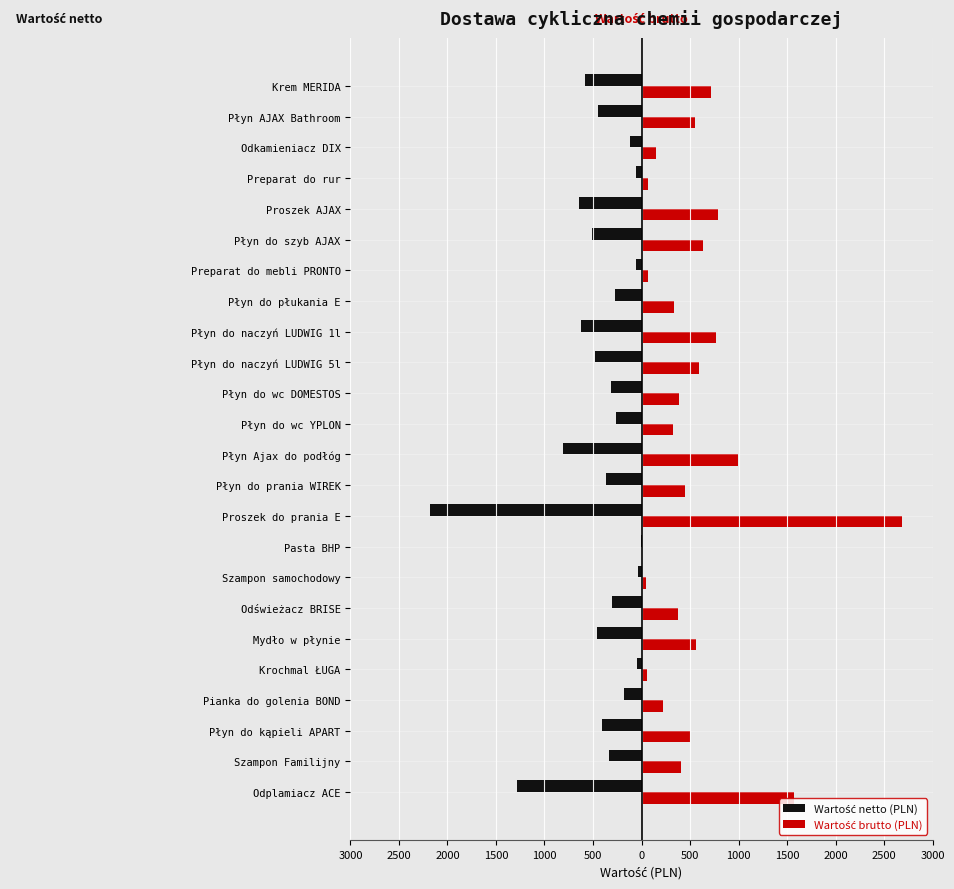

Reading right to left, transcribe all the data shown in this chart.

Wartość netto (PLN): -585.0	-446.4	-117.6	-56.0	-639.2	-513.0	-56.8	-270.6	-623.0	-480.0	-316.0	-267.3	-811.2	-366.6	-2182.2	-4.8	-40.0	-303.6	-460.0	-48.3	-176.0	-404.2	-334.8	-1278.4
Wartość brutto (PLN): 719.5	549.1	144.7	68.9	786.2	631.0	69.9	332.8	766.3	590.4	388.7	328.8	997.8	450.9	2684.2	5.9	49.2	373.4	565.8	59.4	216.5	497.2	411.8	1572.4